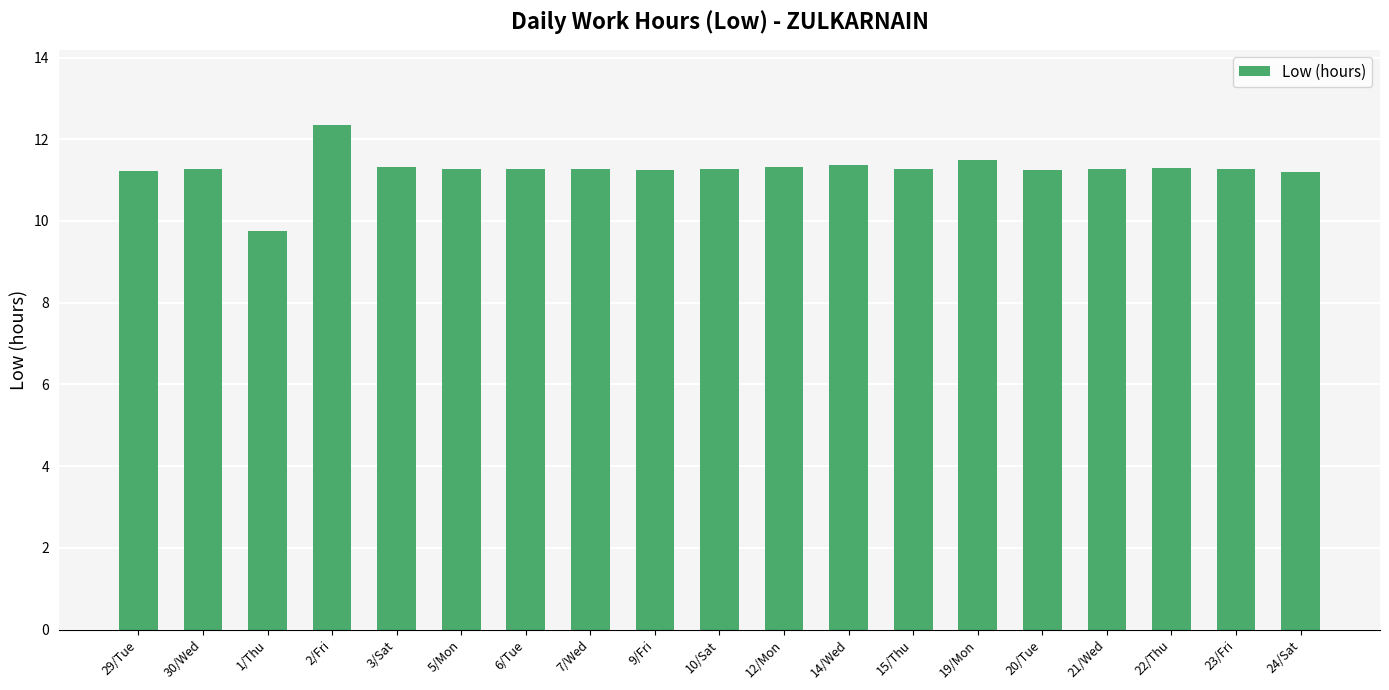

How many categories are shown in the chart?

19